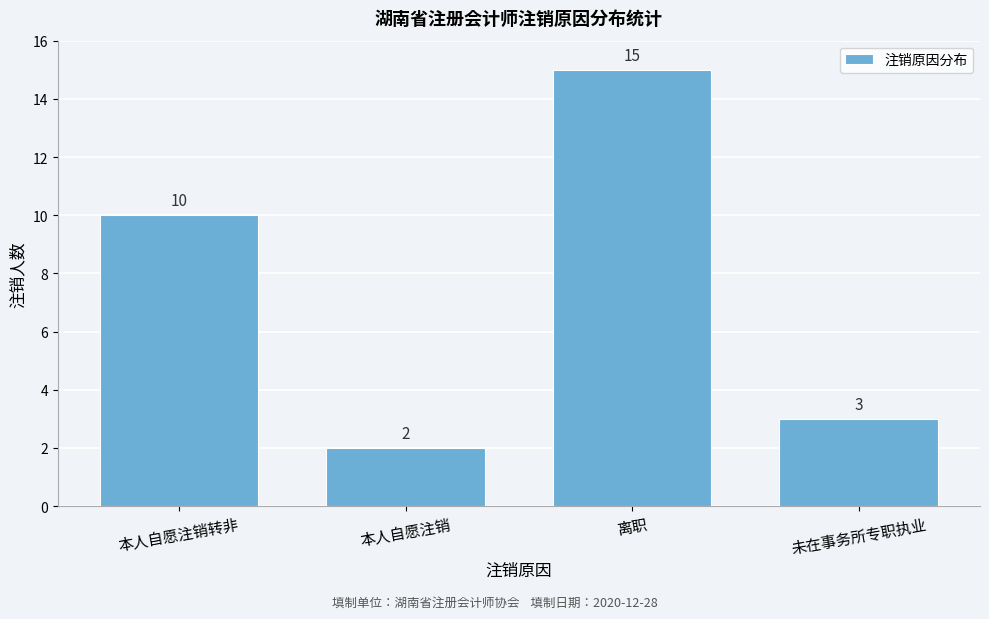

Reading left to right, list all the values displayed in this chart.

本人自愿注销转非=10	本人自愿注销=2	离职=15	未在事务所专职执业=3